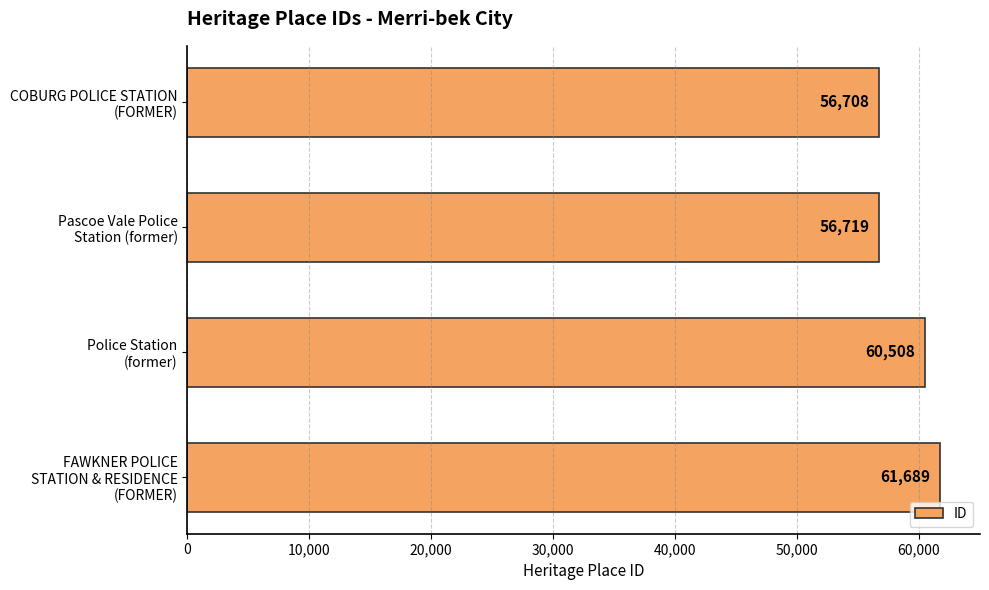

What is the value of the 4th bar from the top?

61689